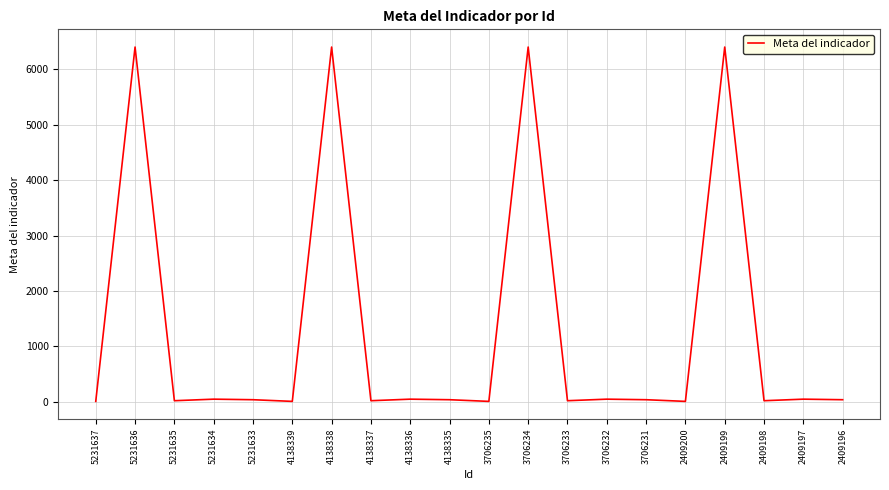

Is it true that the value at 4138336 is 48?

True